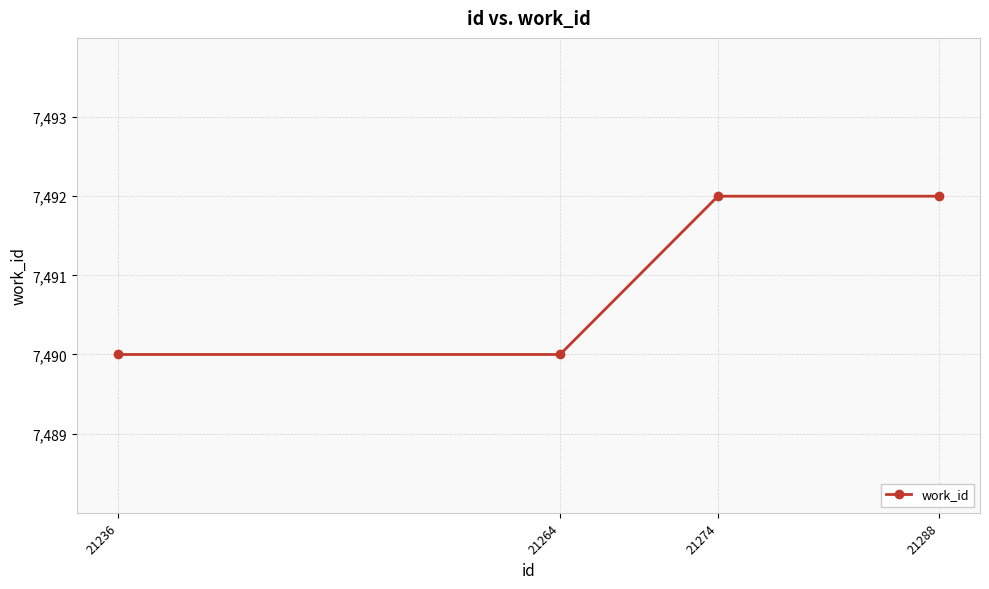

What is the sum of all values?

29964